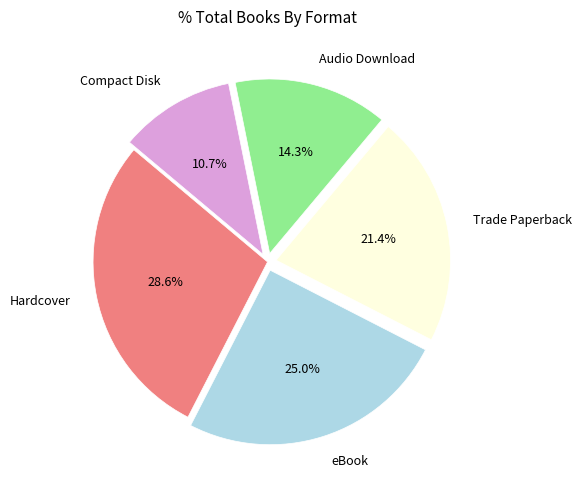

Is there a majority slice in this chart?

No